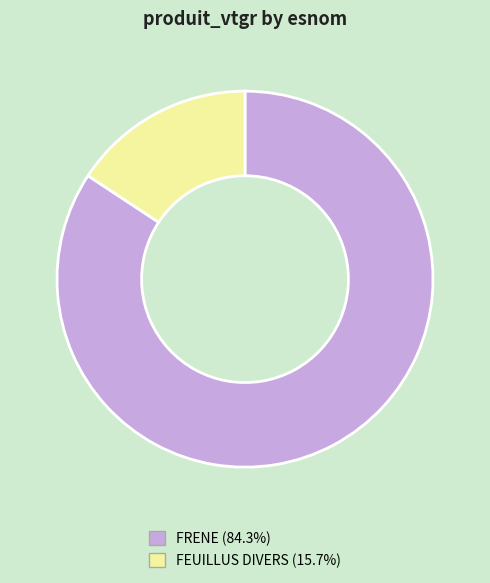

Is the sum of FRENE (84.3%) and FEUILLUS DIVERS (15.7%) greater than half?

Yes